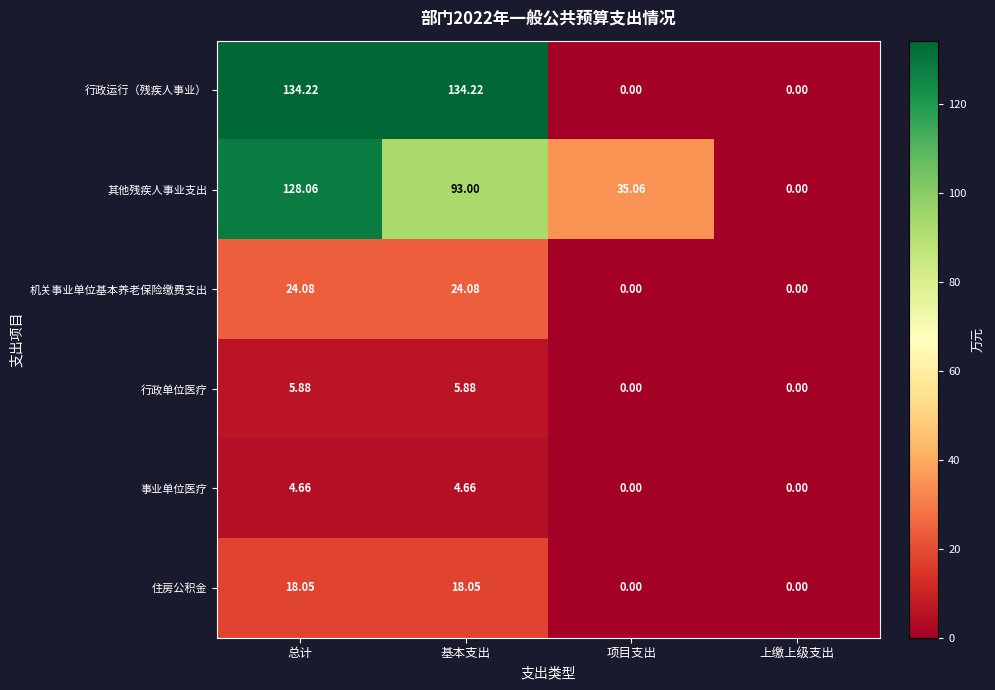

Rank the series by their maximum value, from lowest to highest.

事业单位医疗, 行政单位医疗, 住房公积金, 机关事业单位基本养老保险缴费支出, 其他残疾人事业支出, 行政运行（残疾人事业）